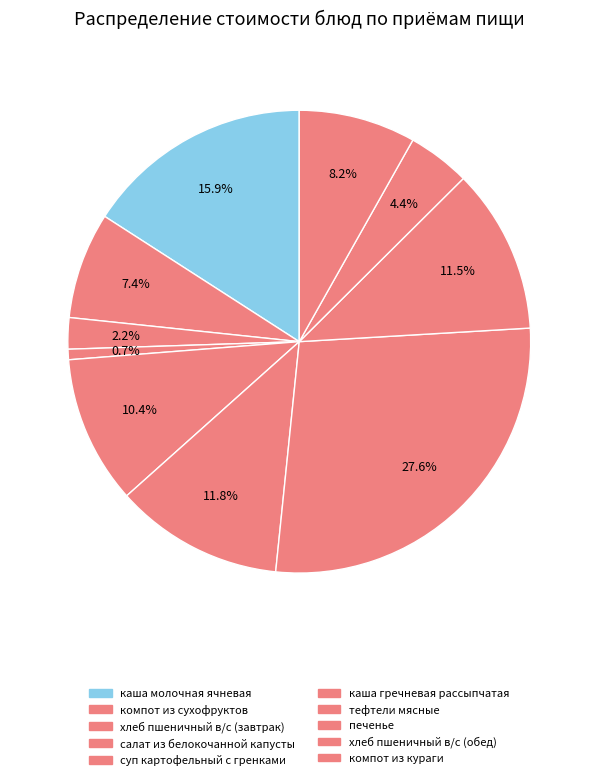

Which category has the smallest portion of the pie?

салат из белокочанной капусты